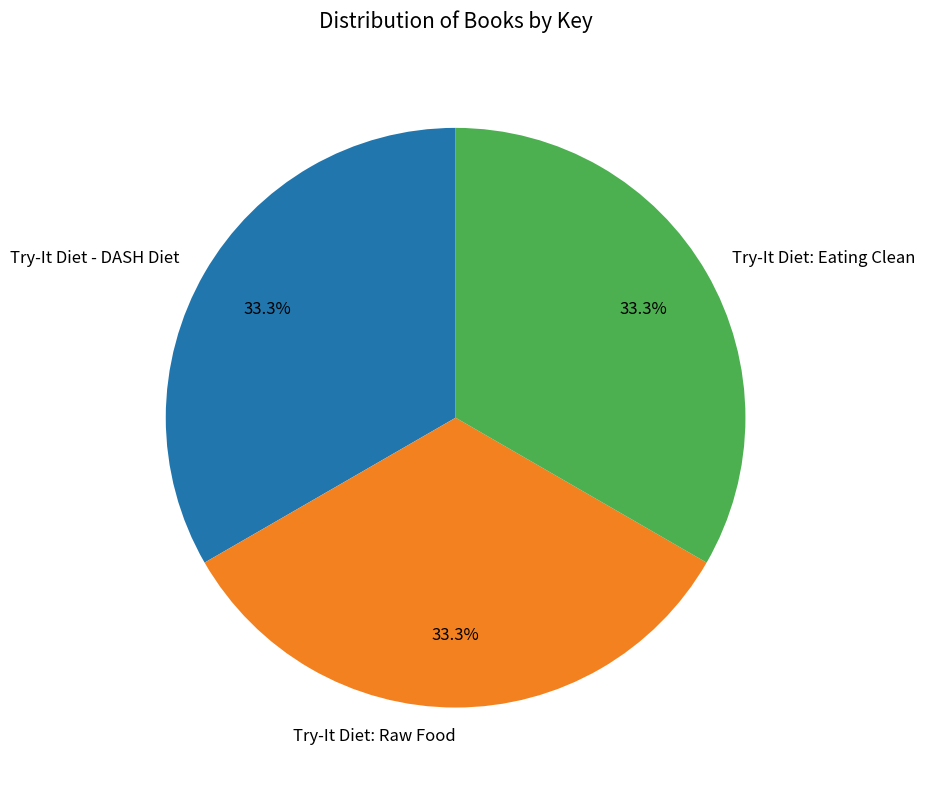

How many slices are in this pie chart?

3